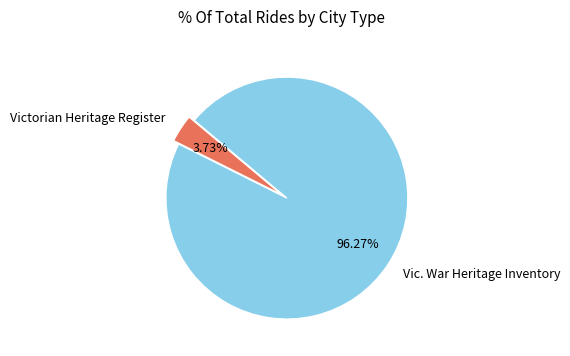

True or false: Vic. War Heritage Inventory accounts for 96% of the total.

True